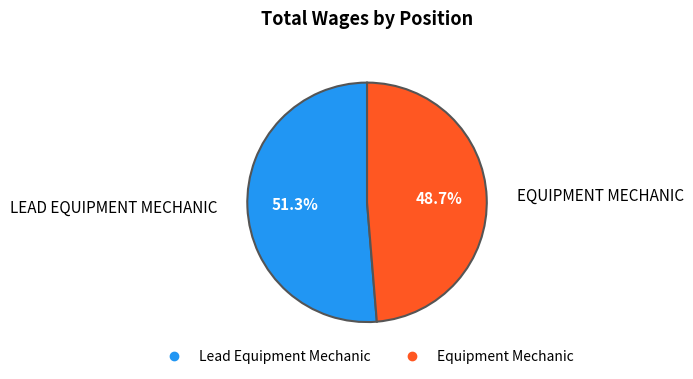

Which slice is the smallest?

Equipment Mechanic